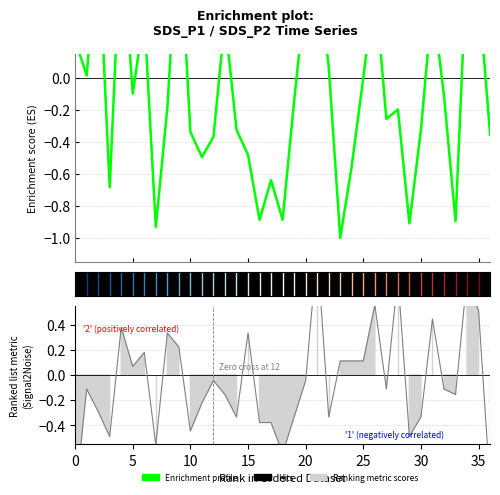

How many times do SDS_P2 and SDS_P1 cross each other?

18